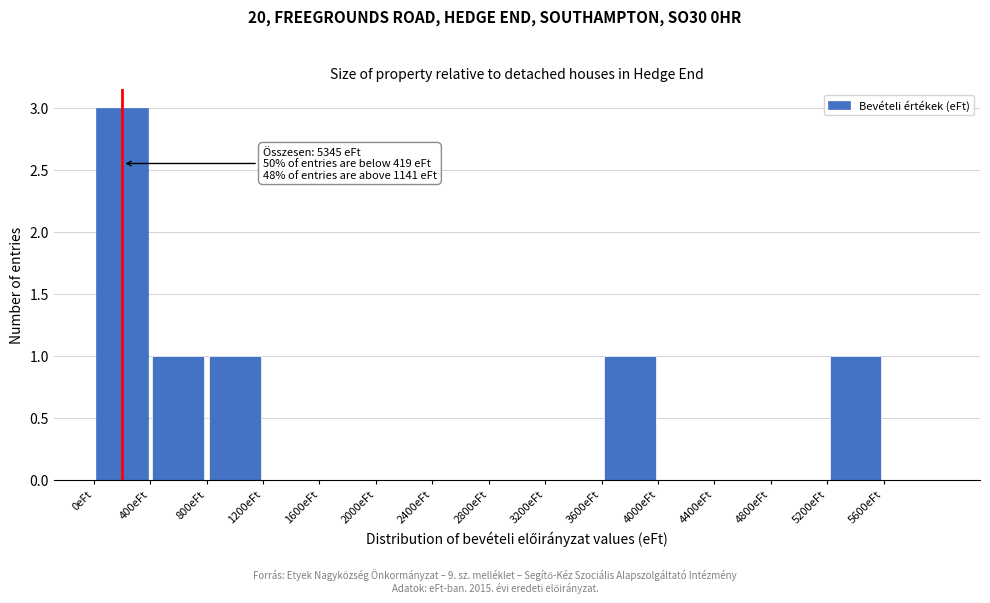

Over which range of the x-axis is the bar tallest?

0 to 400